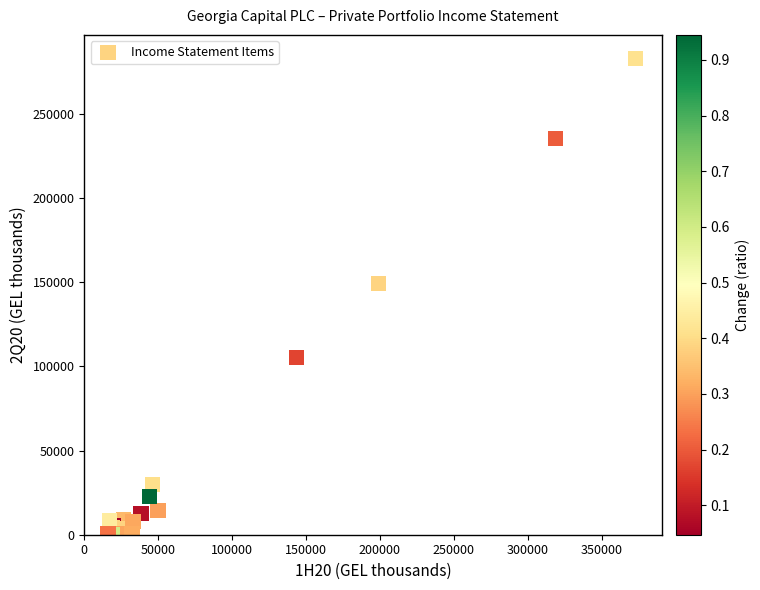

What Y value in the scatter plot is closest to 141322?

149093